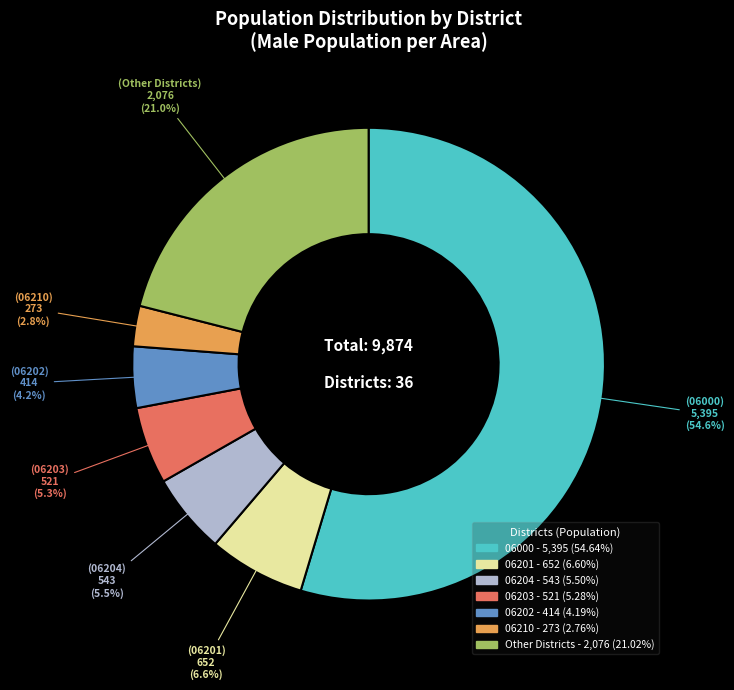

Is there a majority slice in this chart?

Yes